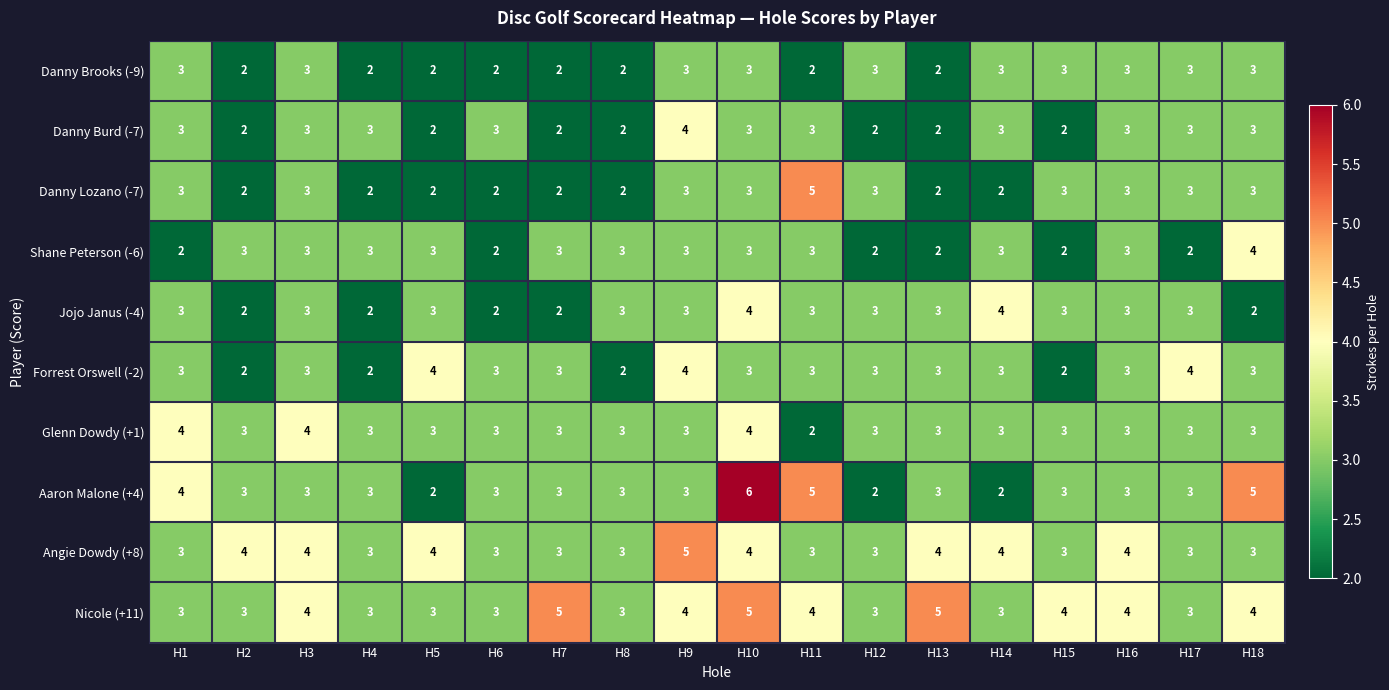

Between H4 and H13, which series saw the biggest shift?

Nicole (+11)